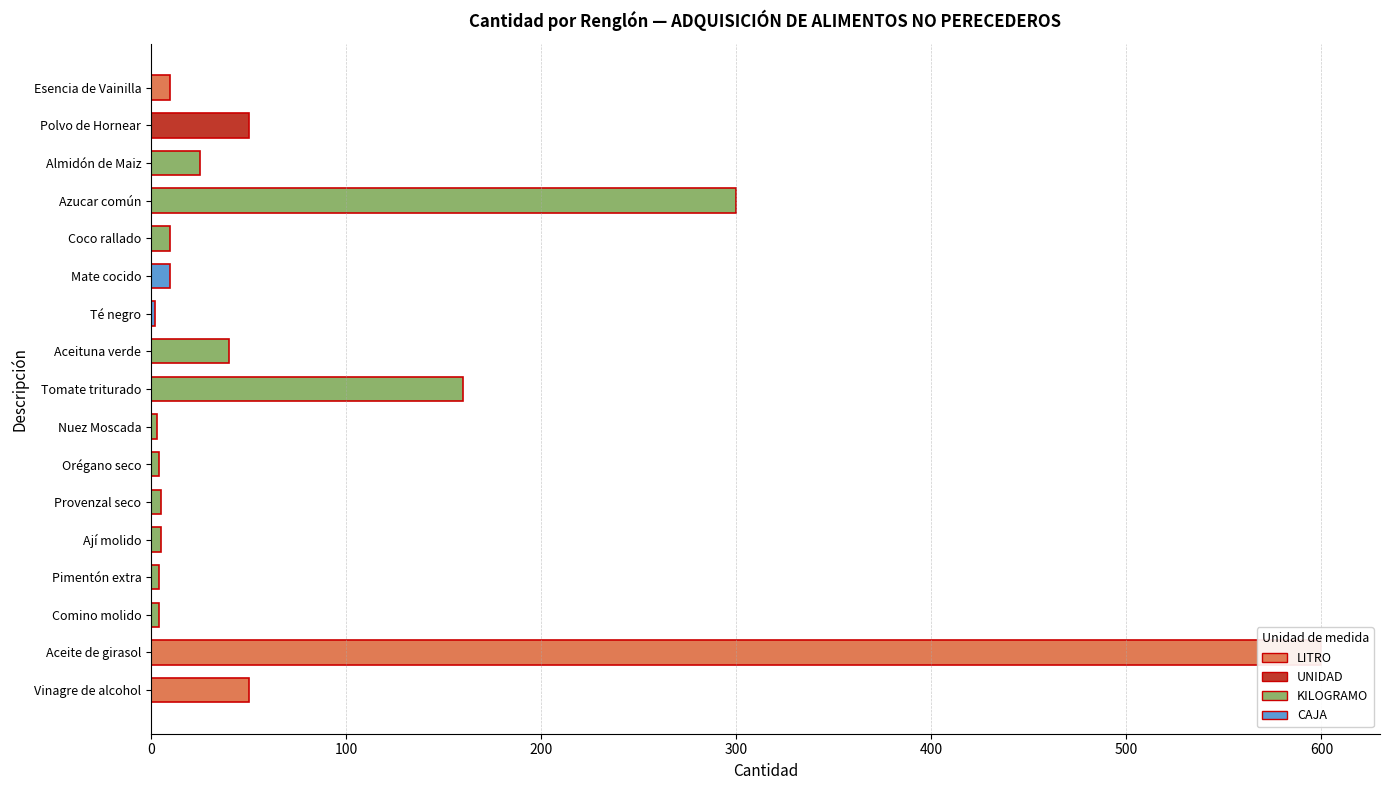

Where is the data nearest to the value 301?

Azucar común